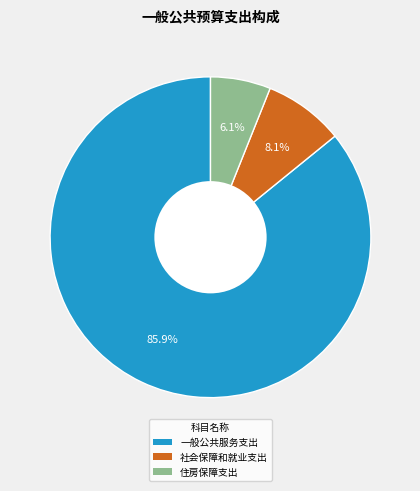

Which category has the biggest portion of the pie?

一般公共服务支出